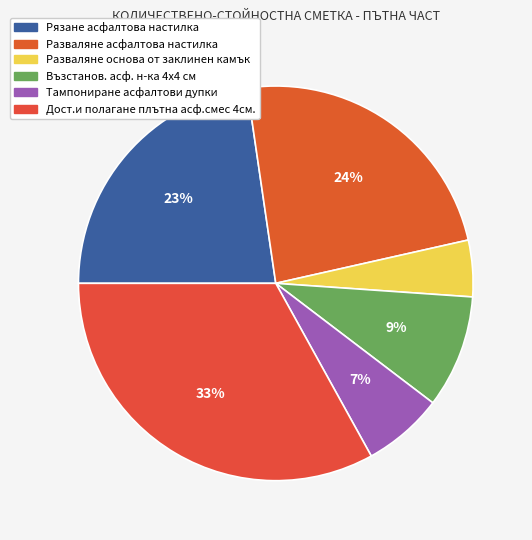

Does Възстанов. асф. н-ка 4х4 см represent more than half of the total?

No